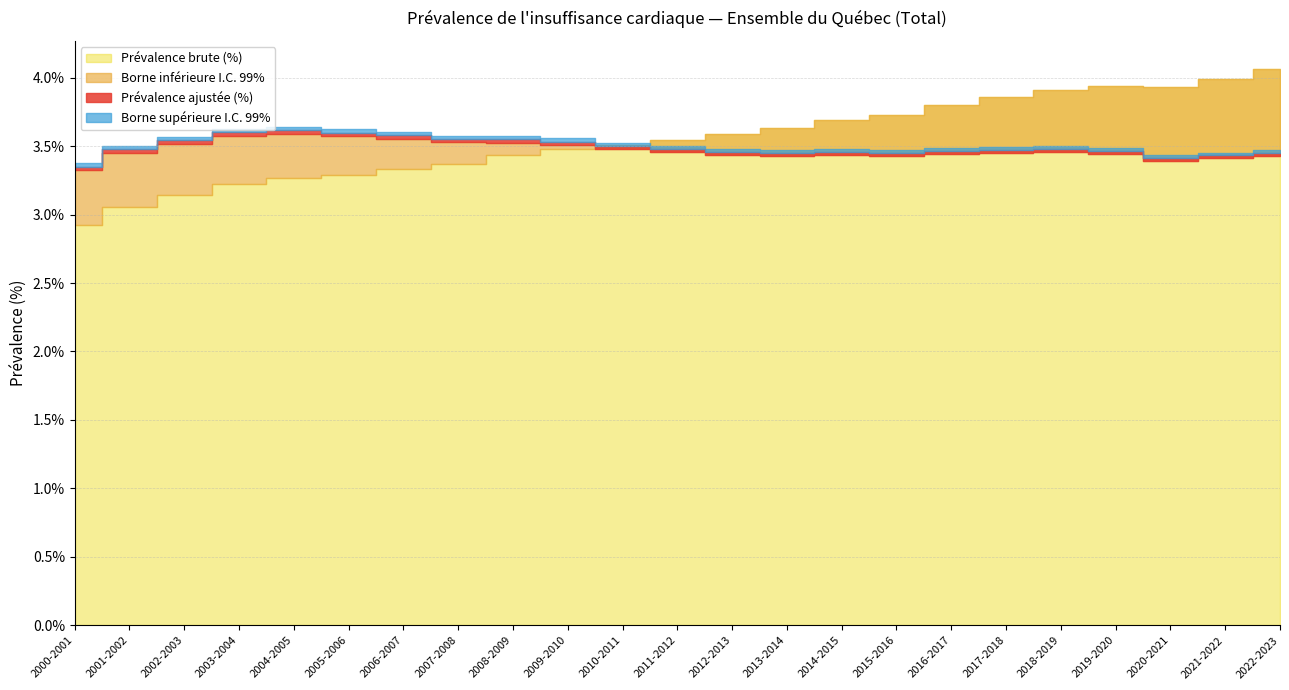

At which label does Prévalence brute (%) first exceed 3?

2001-2002